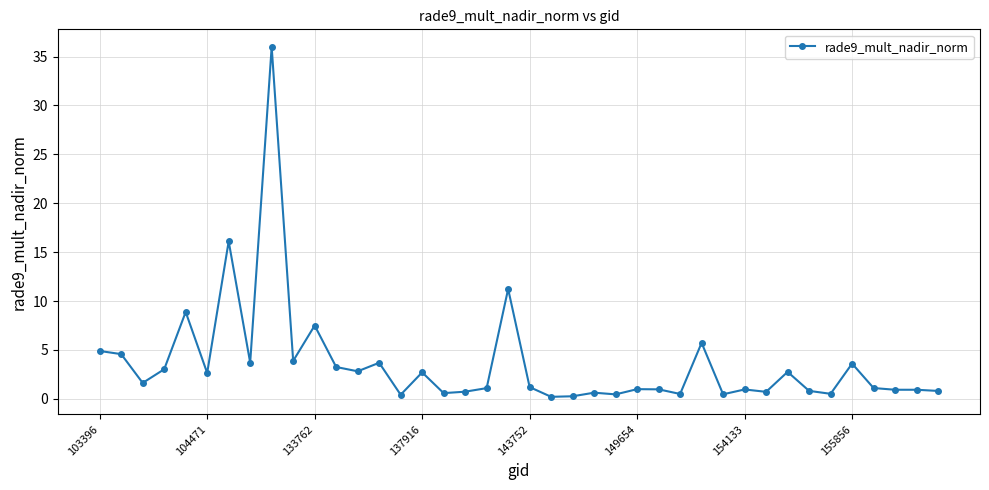

True or false: the data has more than 0 interior local peaks.

True